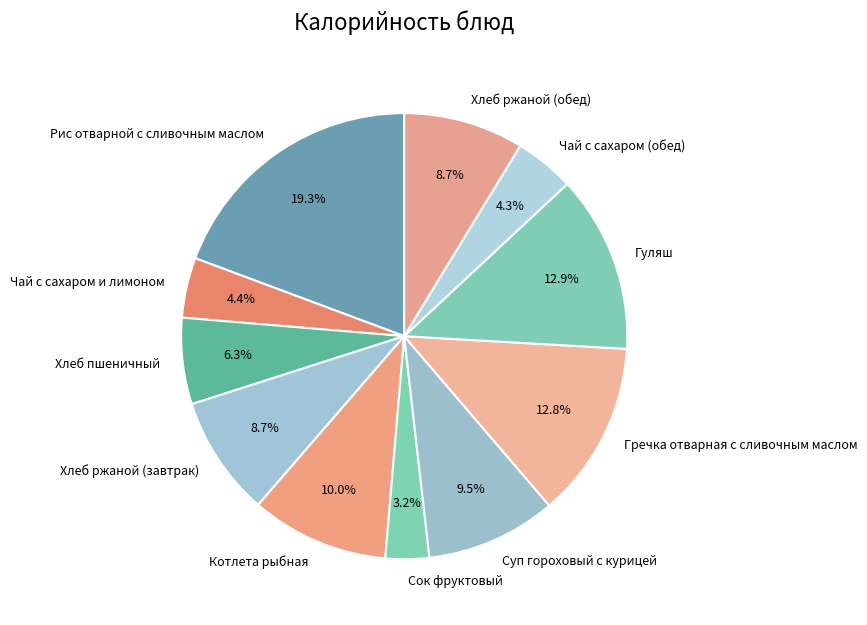

Is Гречка отварная с сливочным маслом the majority of the pie?

No